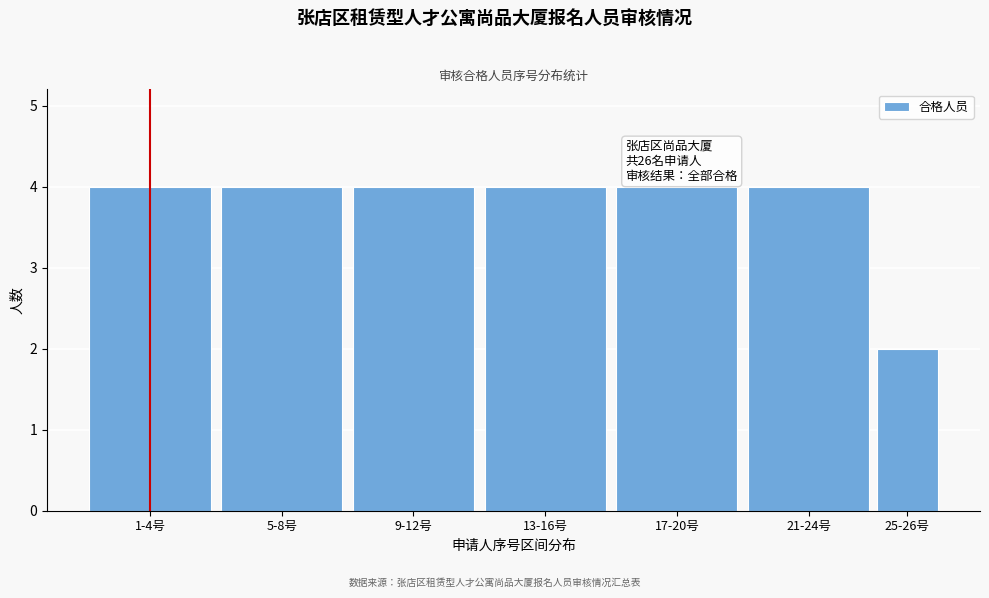

Reading right to left, extract all data points from this chart.

25-26号=2	21-24号=4	17-20号=4	13-16号=4	9-12号=4	5-8号=4	1-4号=4